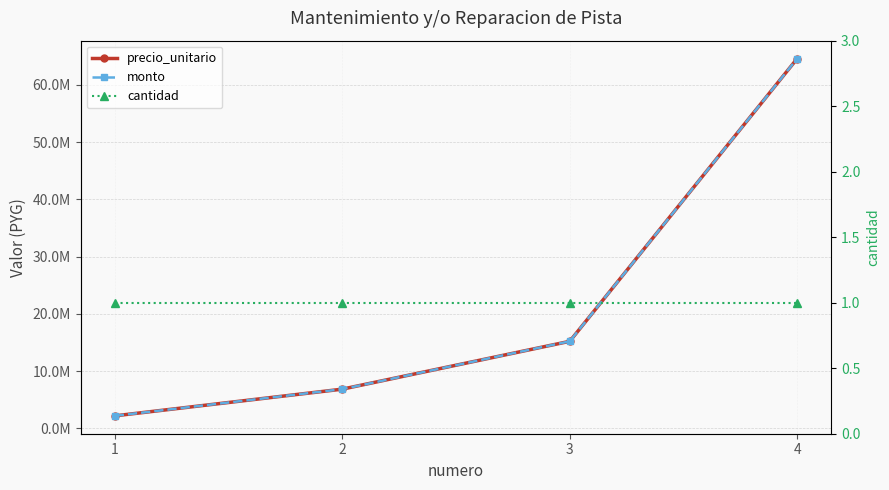

Between 1 and 2, which is larger?

2